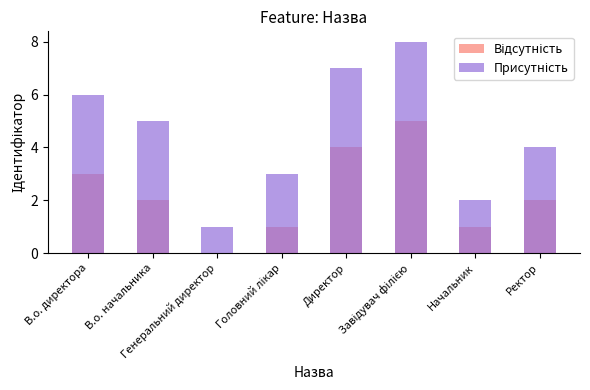

How many groups of bars are there?

8